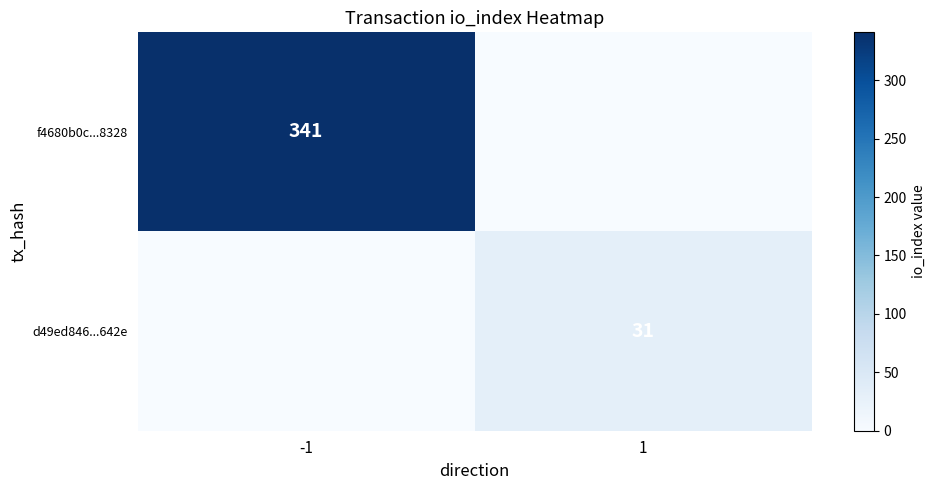

Is the value of d49ed846...642e at 1 greater than the value of f4680b0c...8328 at -1?

No